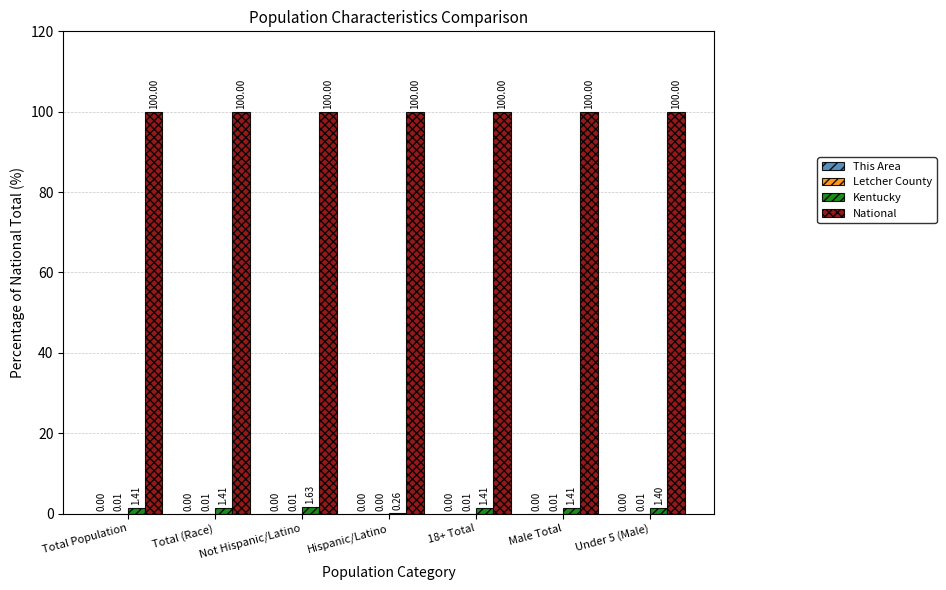

At which label is Kentucky closest to 0?

Hispanic/Latino